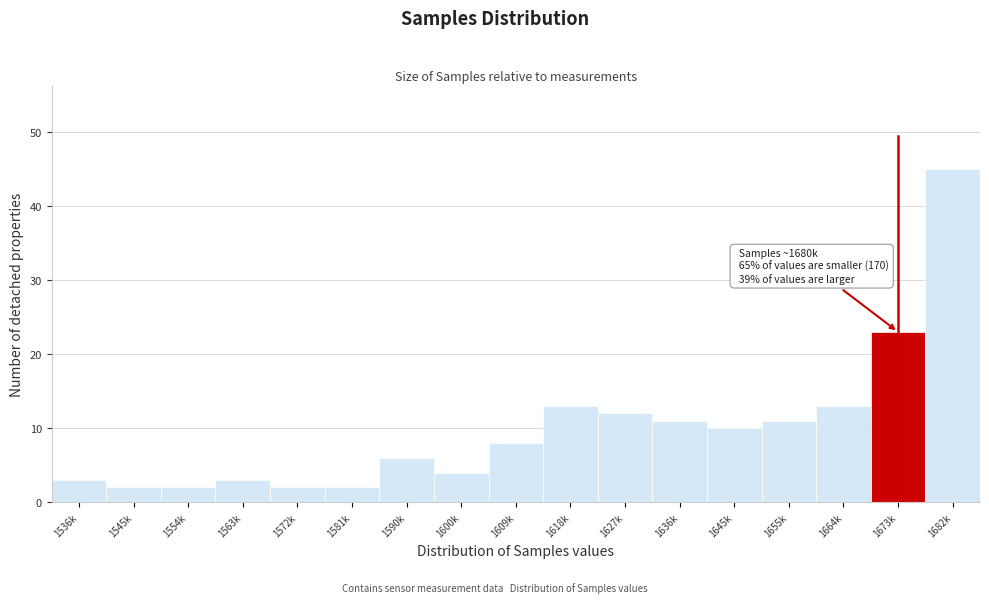

Reading left to right, list all the values displayed in this chart.

1536k=3	1545k=2	1554k=2	1563k=3	1572k=2	1581k=2	1590k=6	1600k=4	1609k=8	1618k=13	1627k=12	1636k=11	1645k=10	1655k=11	1664k=13	1673k=23	1682k=45